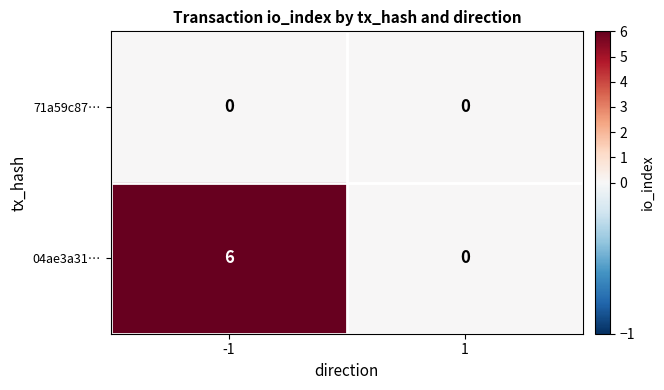

Count the number of data series in this chart.

2